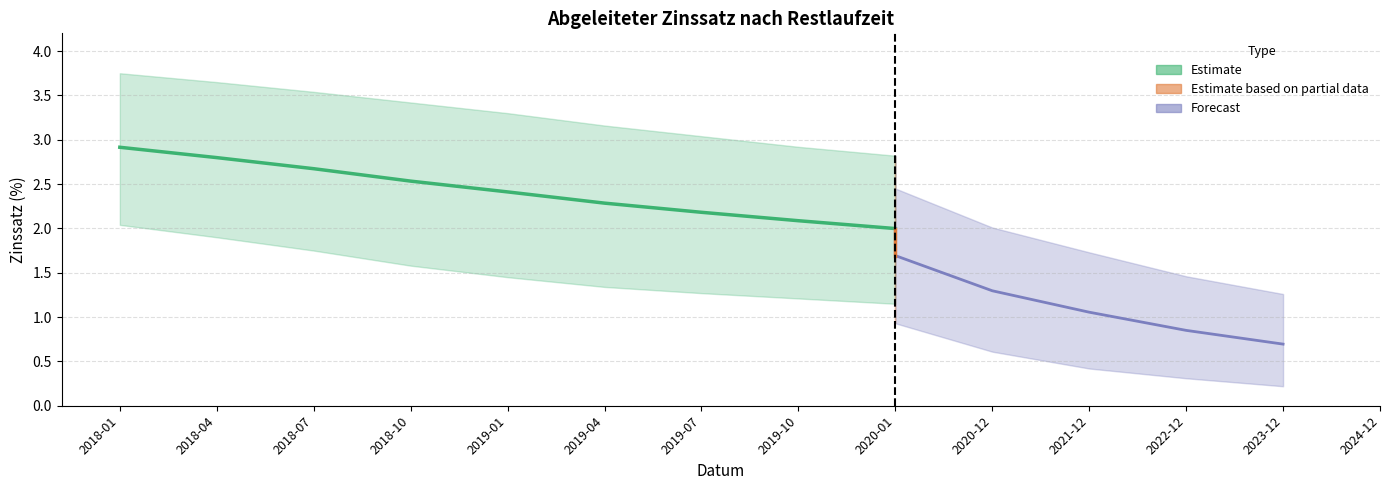

True or false: 1 Jahr has more than 0 points higher than both neighbors.

False